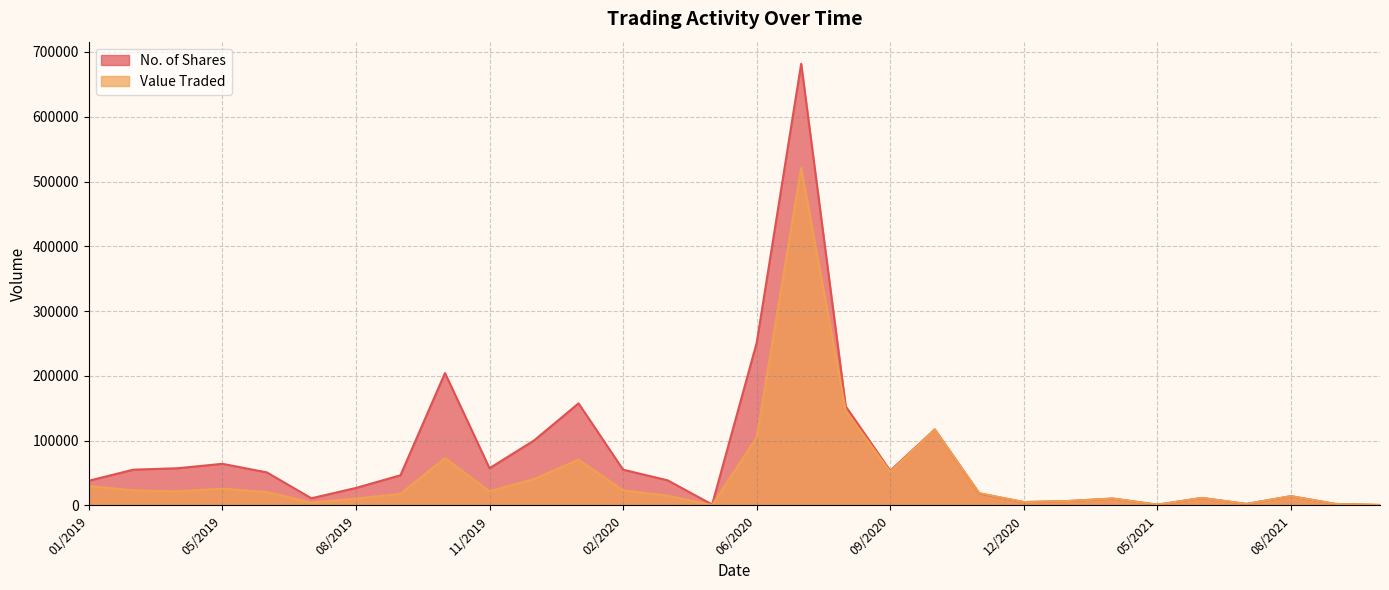

What is the sum of all Value Traded values?

1412614